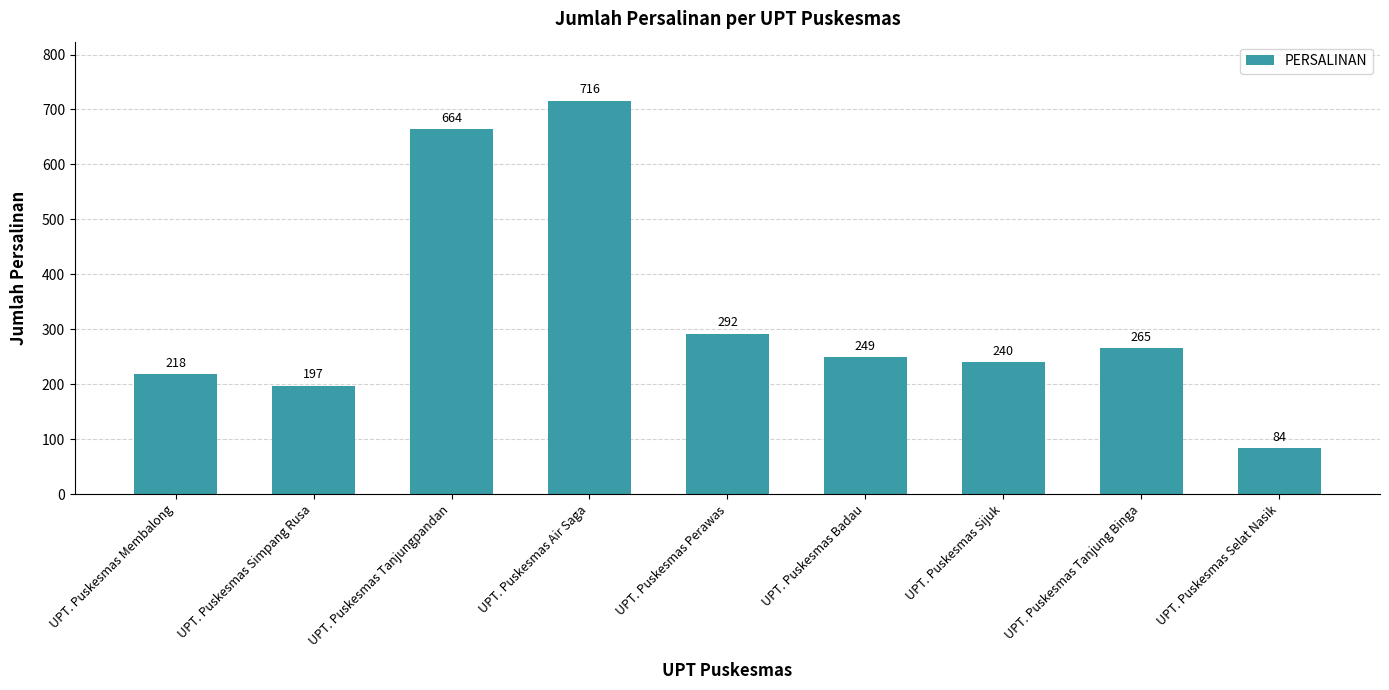

Is it true that the value at UPT. Puskesmas Tanjungpandan is 915?

False